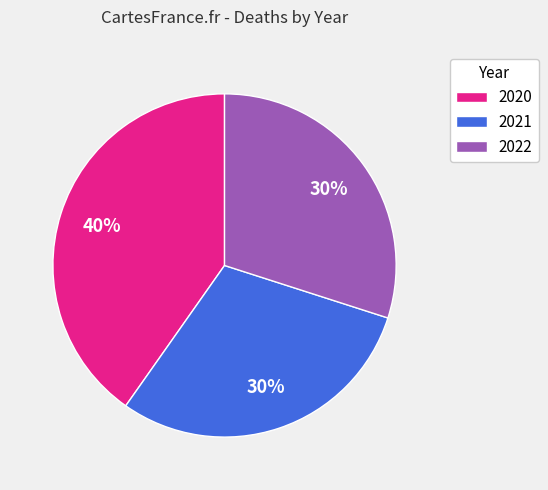

Count the number of slices in the pie.

3